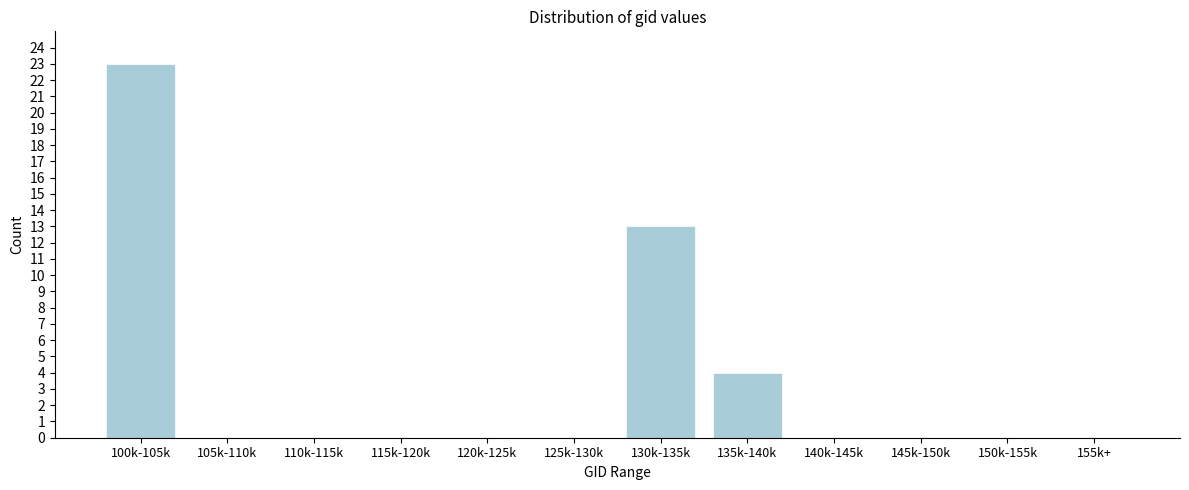

Reading right to left, list all the values displayed in this chart.

155k+=0	150k-155k=0	145k-150k=0	140k-145k=0	135k-140k=4	130k-135k=13	125k-130k=0	120k-125k=0	115k-120k=0	110k-115k=0	105k-110k=0	100k-105k=23